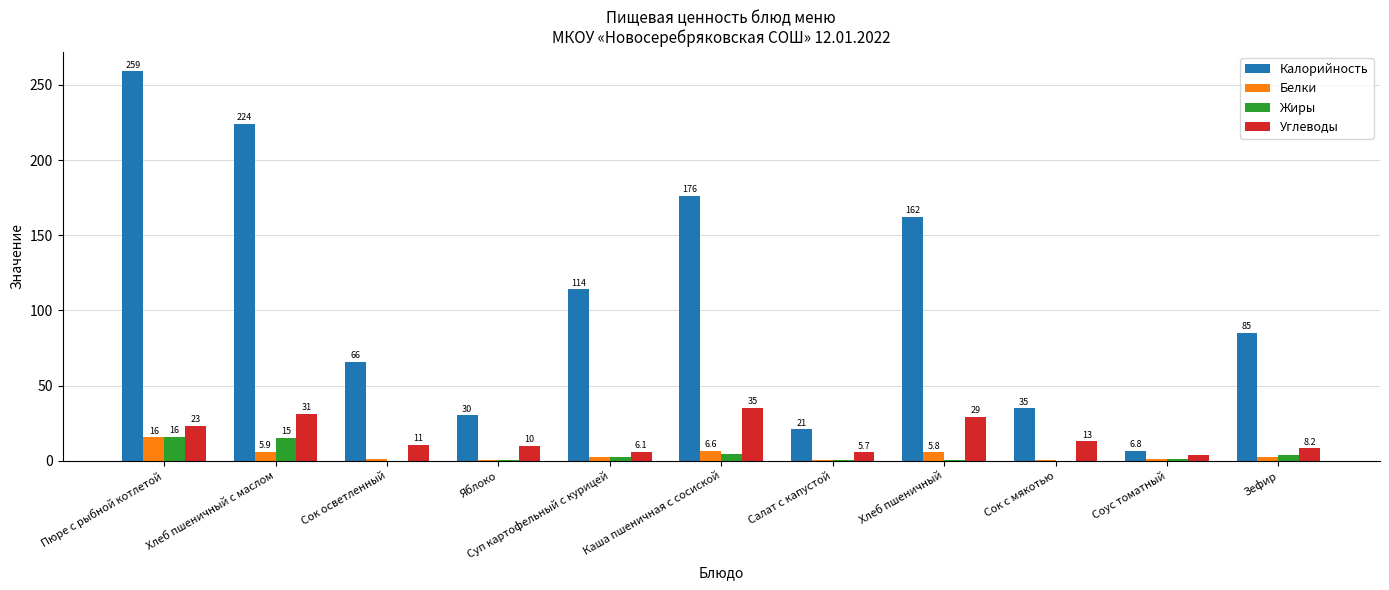

What is the maximum value for Углеводы?

35.3